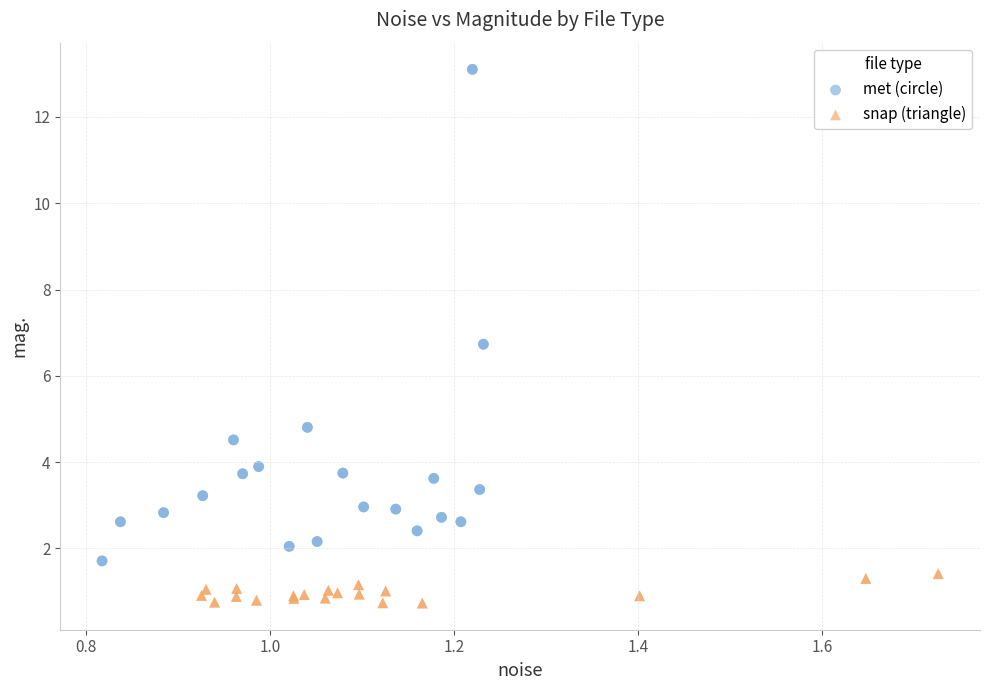

Which series contains the lowest Y value?

snap (triangle)